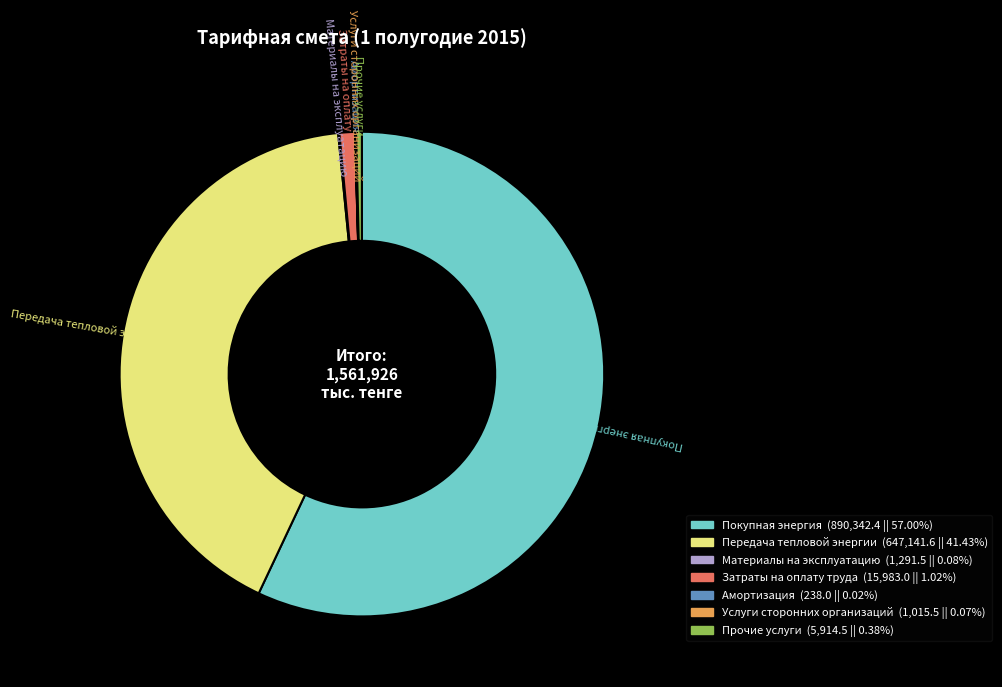

Between Прочие услуги and Передача тепловой энергии, which is larger?

Передача тепловой энергии